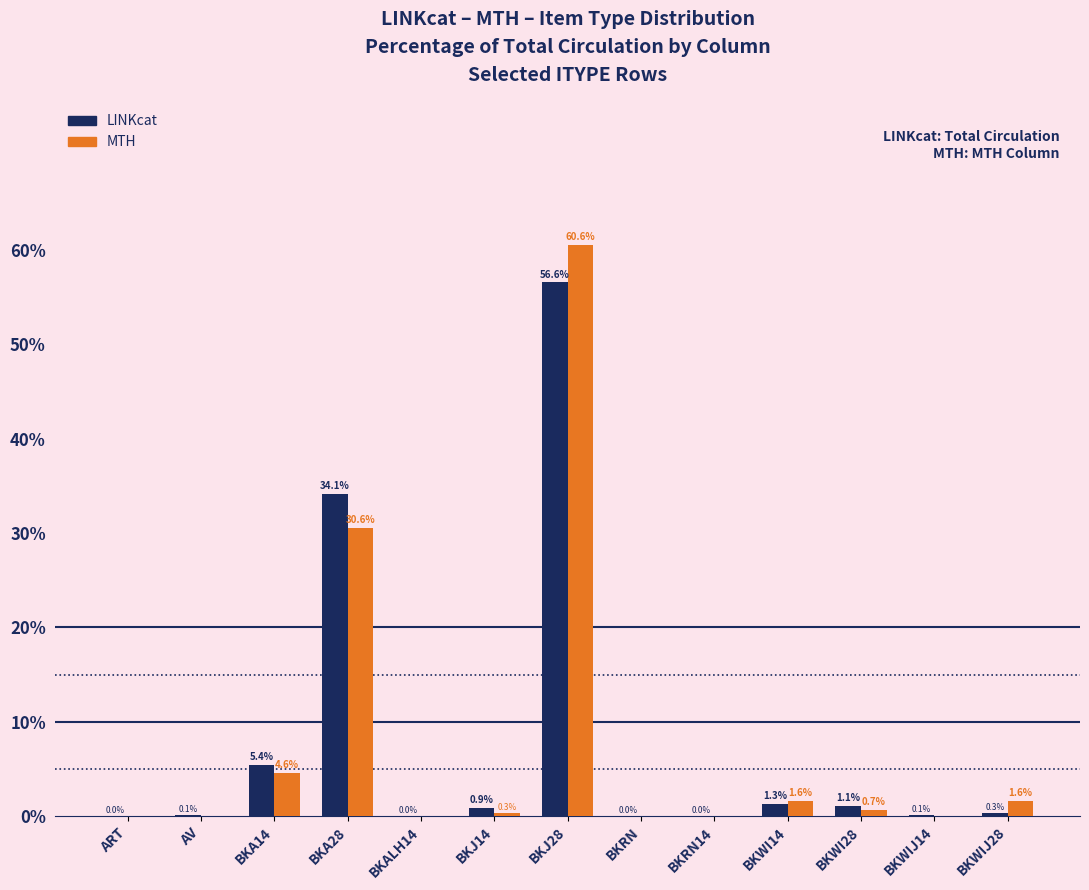

Which series changed the most between BKA14 and BKALH14?

LINKcat